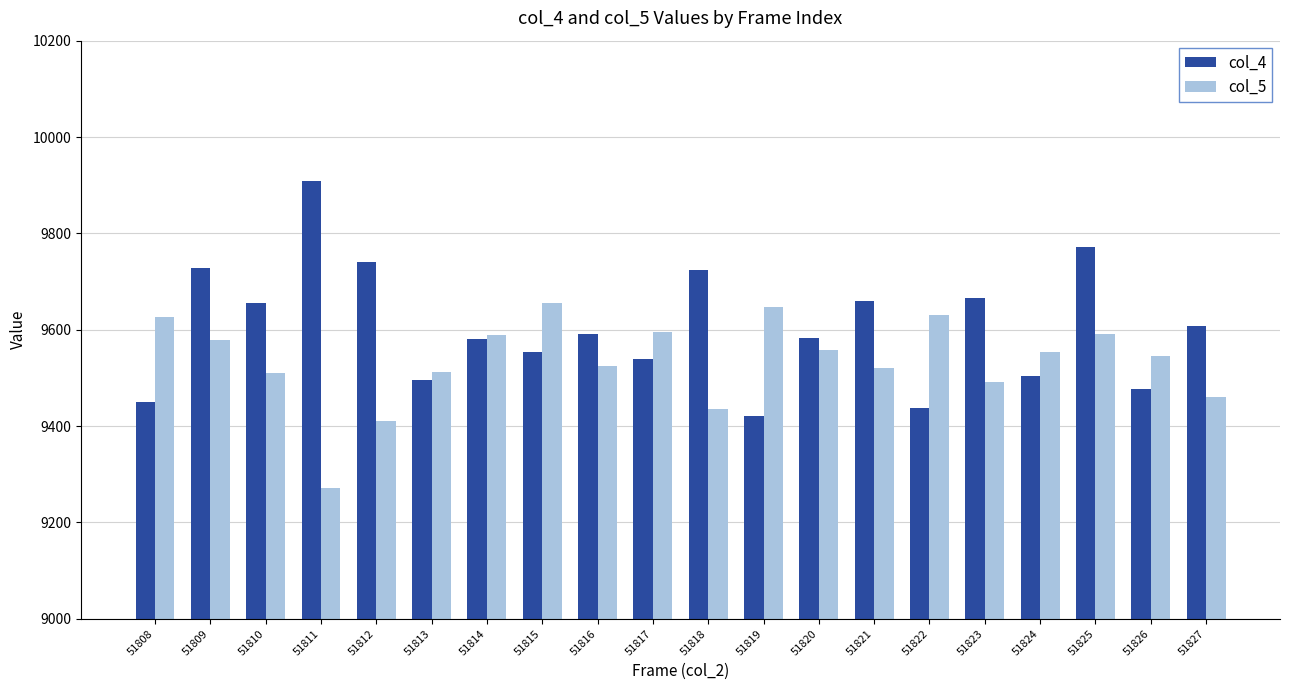

Does the chart contain stacked bars?

No